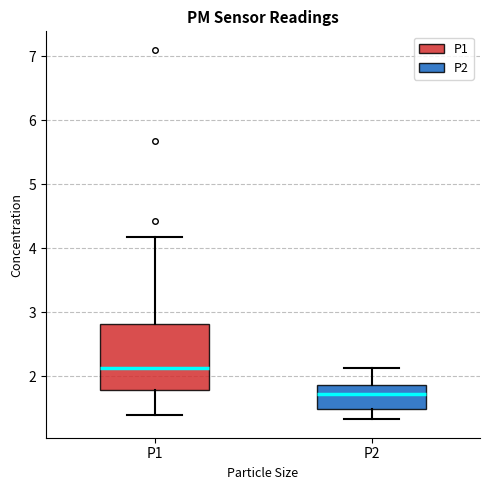

Which box is the tallest, from its lower edge to its upper edge?

P1